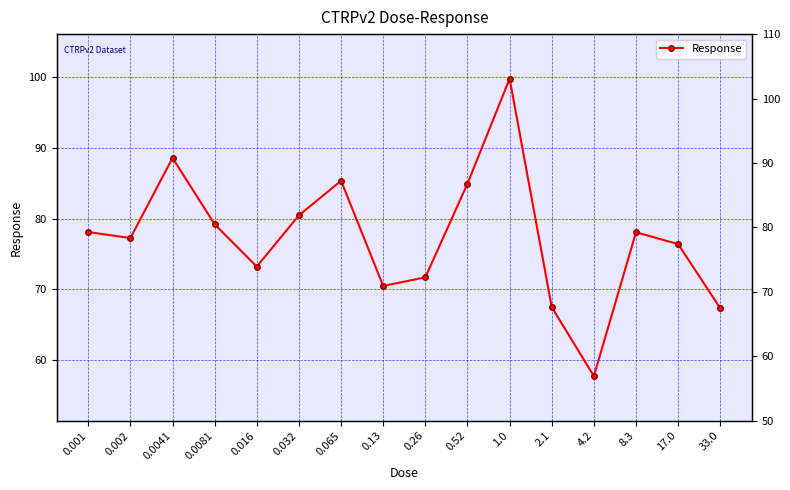

How many lines are shown in the chart?

1